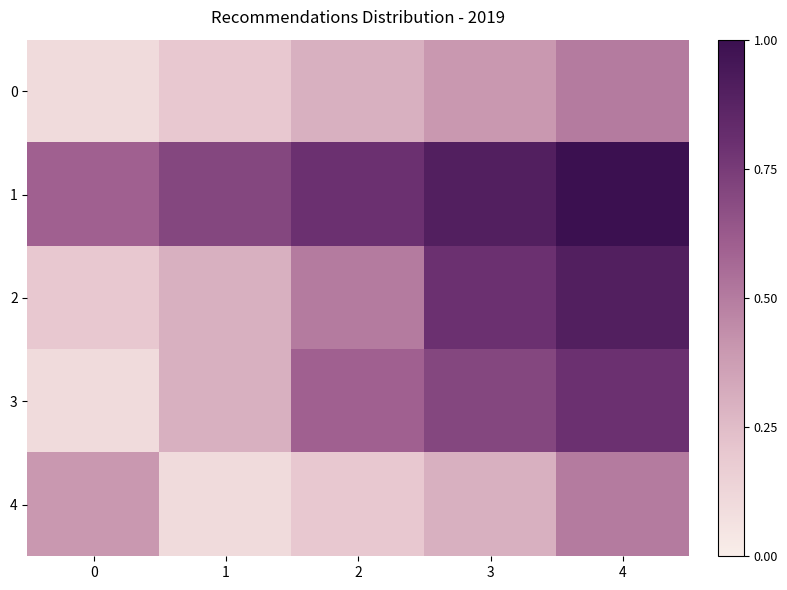

Reading right to left, transcribe all the data shown in this chart.

0: 4=0.5	3=0.4	2=0.3	1=0.2	0=0.1
1: 4=1.0	3=0.9	2=0.8	1=0.7	0=0.6
2: 4=0.9	3=0.8	2=0.5	1=0.3	0=0.2
3: 4=0.8	3=0.7	2=0.6	1=0.3	0=0.1
4: 4=0.5	3=0.3	2=0.2	1=0.1	0=0.4